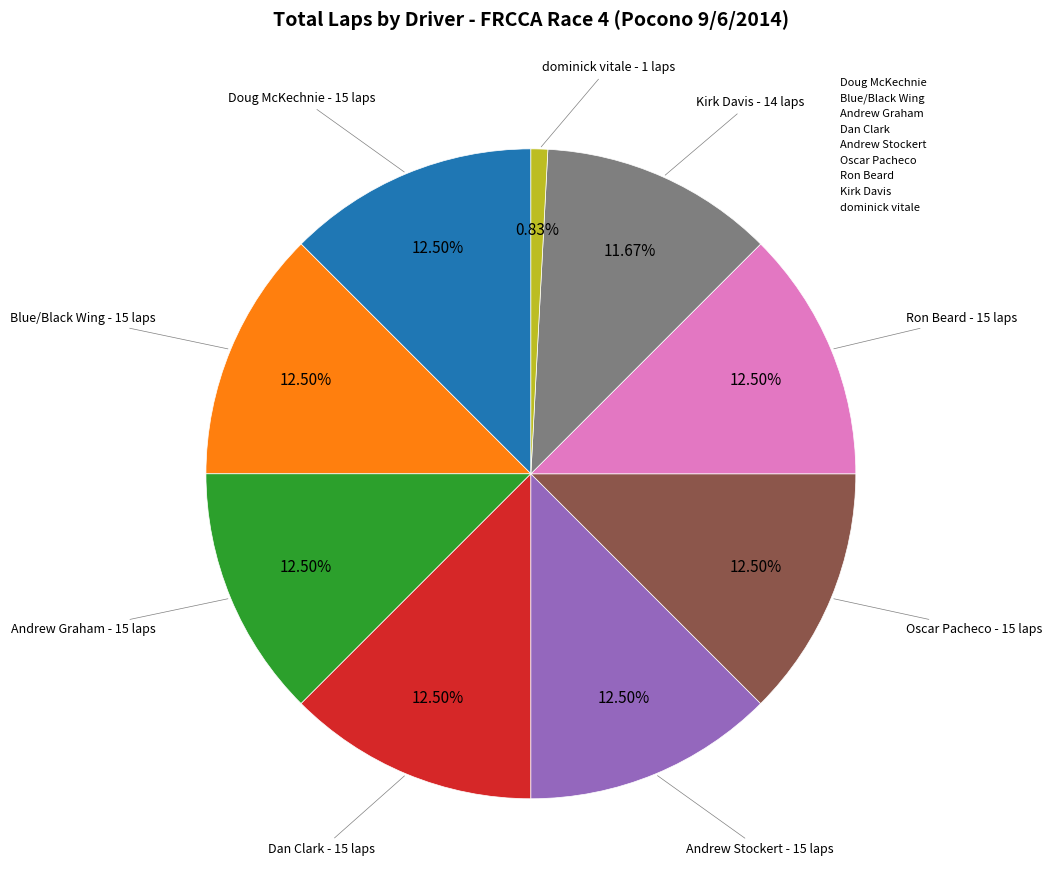

To the nearest percent, what percentage of the pie is dominick vitale?

1%